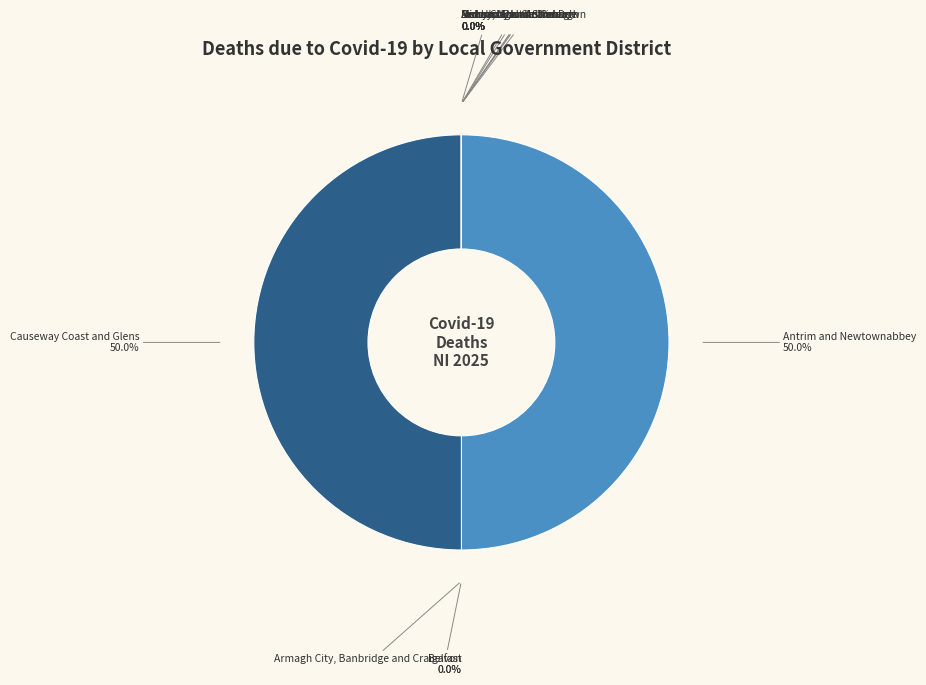

How many segments does this pie chart have?

11